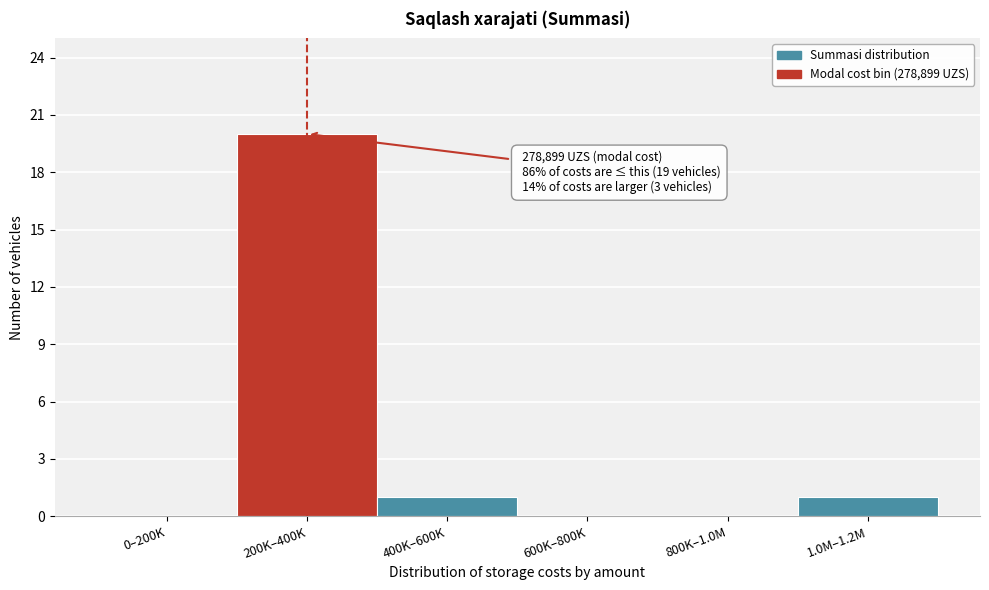

Reading left to right, extract all data points from this chart.

0–200K=0	200K–400K=20	400K–600K=1	600K–800K=0	800K–1.0M=0	1.0M–1.2M=1